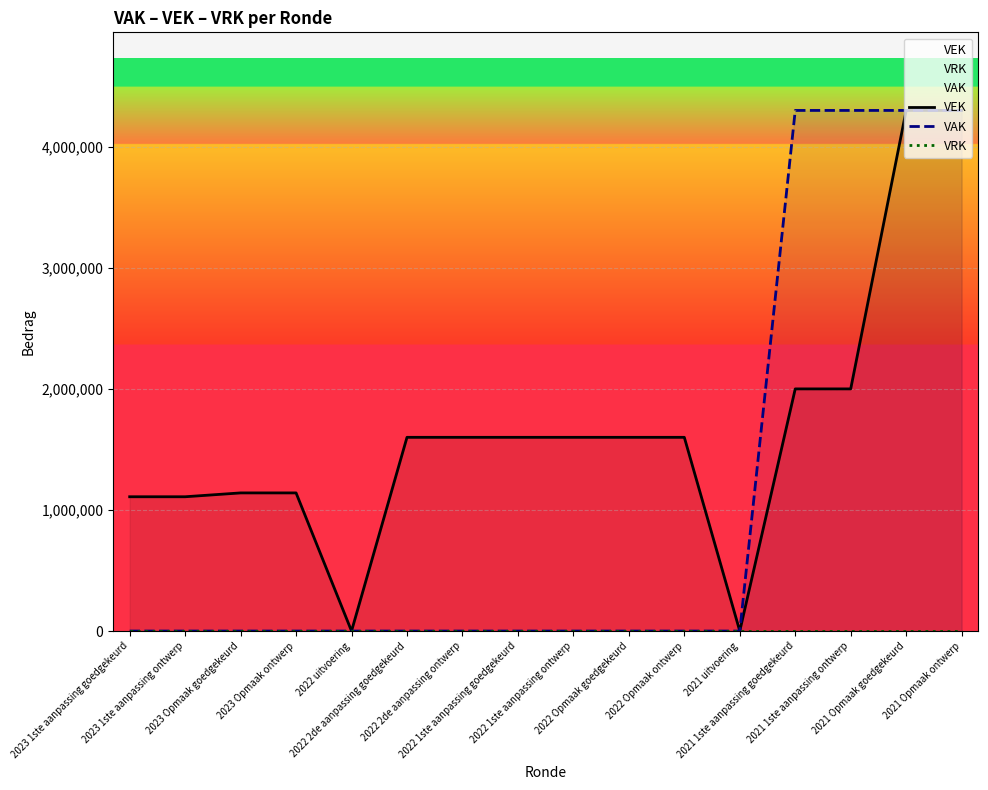

At which category does the chart reach its peak across all series?

2021 Opmaak goedgekeurd